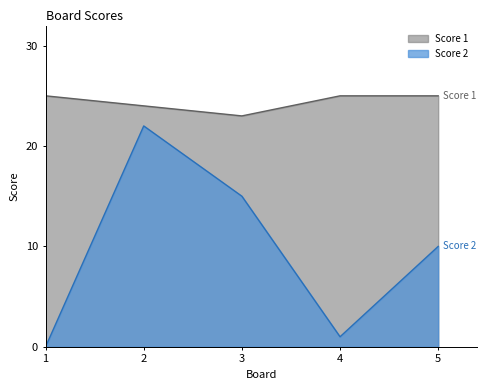

Is it true that Score 2 equals 1 at 4?

True